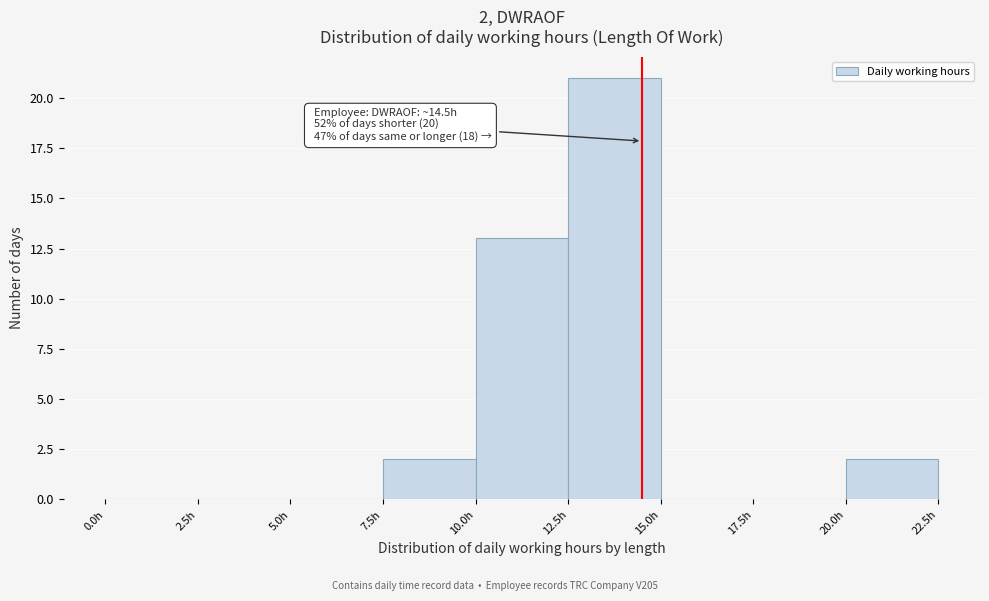

Which range on the x-axis has the tallest bar?

12.5 to 15.0